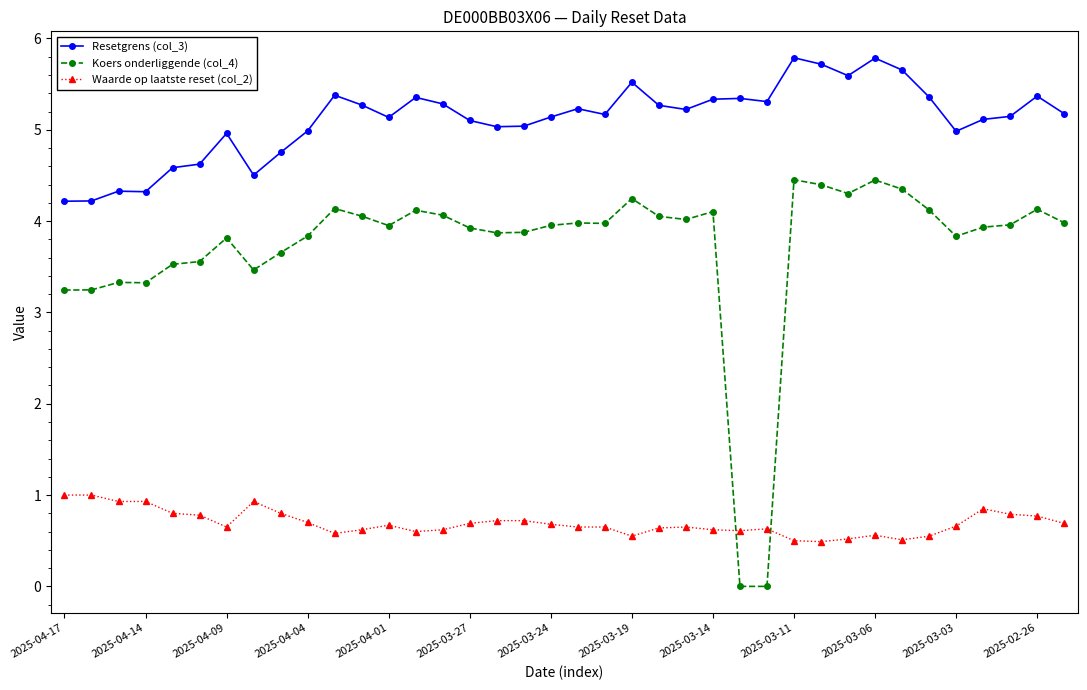

True or false: Koers onderliggende (col_4) and Resetgrens (col_3) cross at least once.

False